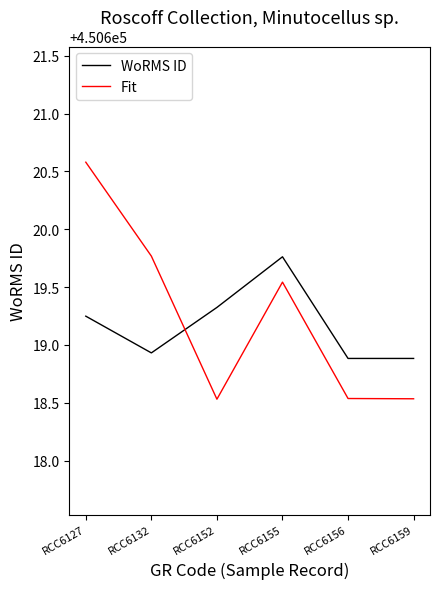

What are all the series names shown in the legend?

WoRMS ID, Fit